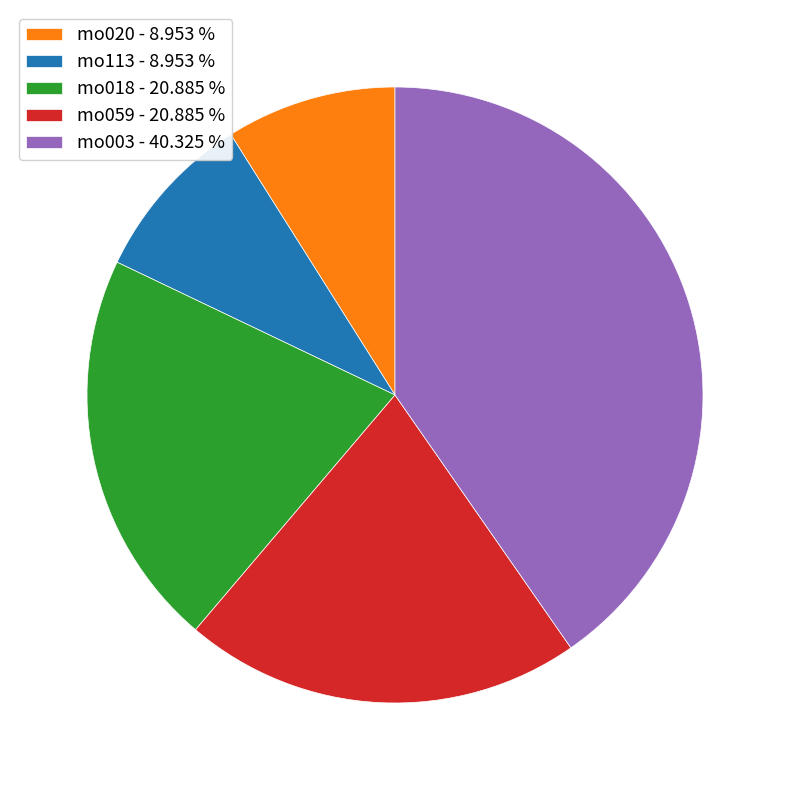

Does mo003 - 40.325 % represent more than half of the total?

No